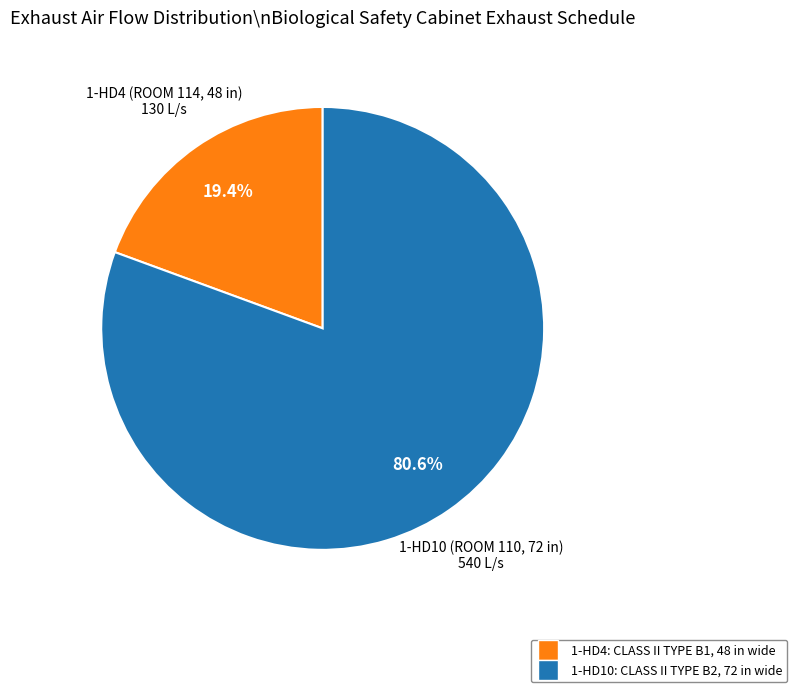

What percentage is NOT represented by 1-HD4 (ROOM 114, 48 in)?

80.6%